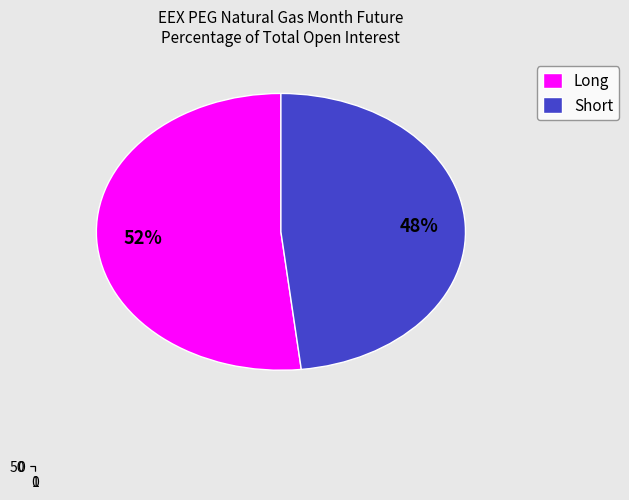

Between Long (Commercial Undertakings Total) and Short (Commercial Undertakings Total), which is larger?

Long (Commercial Undertakings Total)